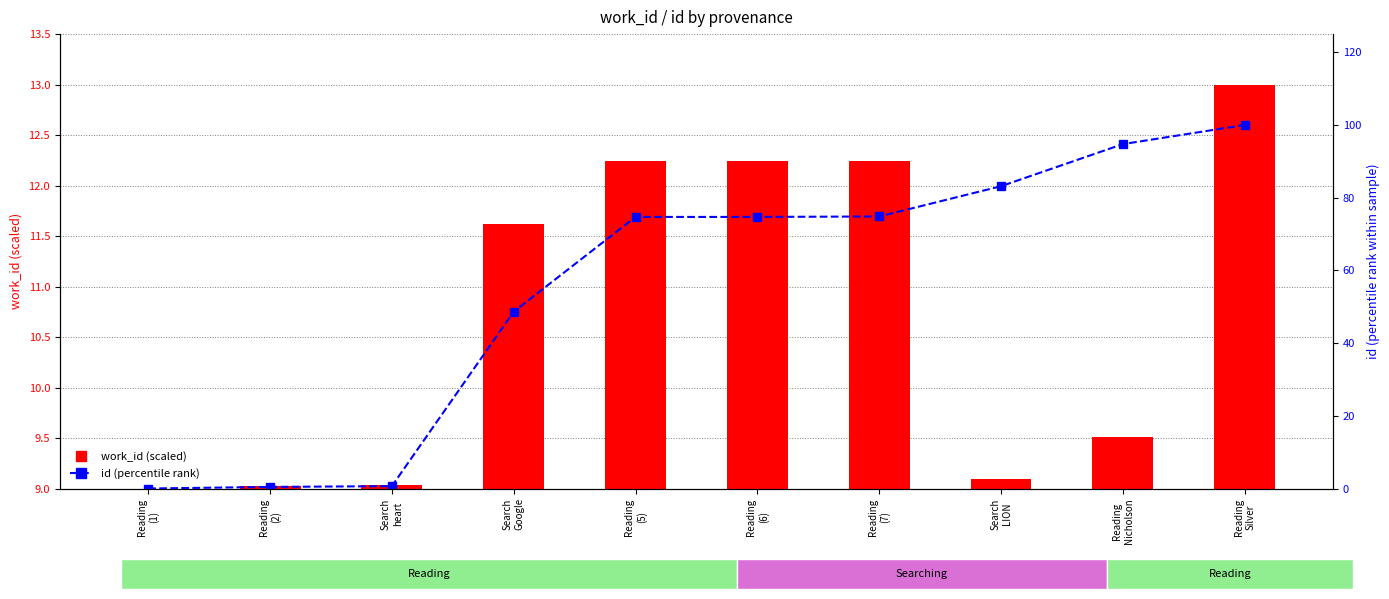

What is the value of the work_id (scaled) bar at the 6th from the left?

12.2